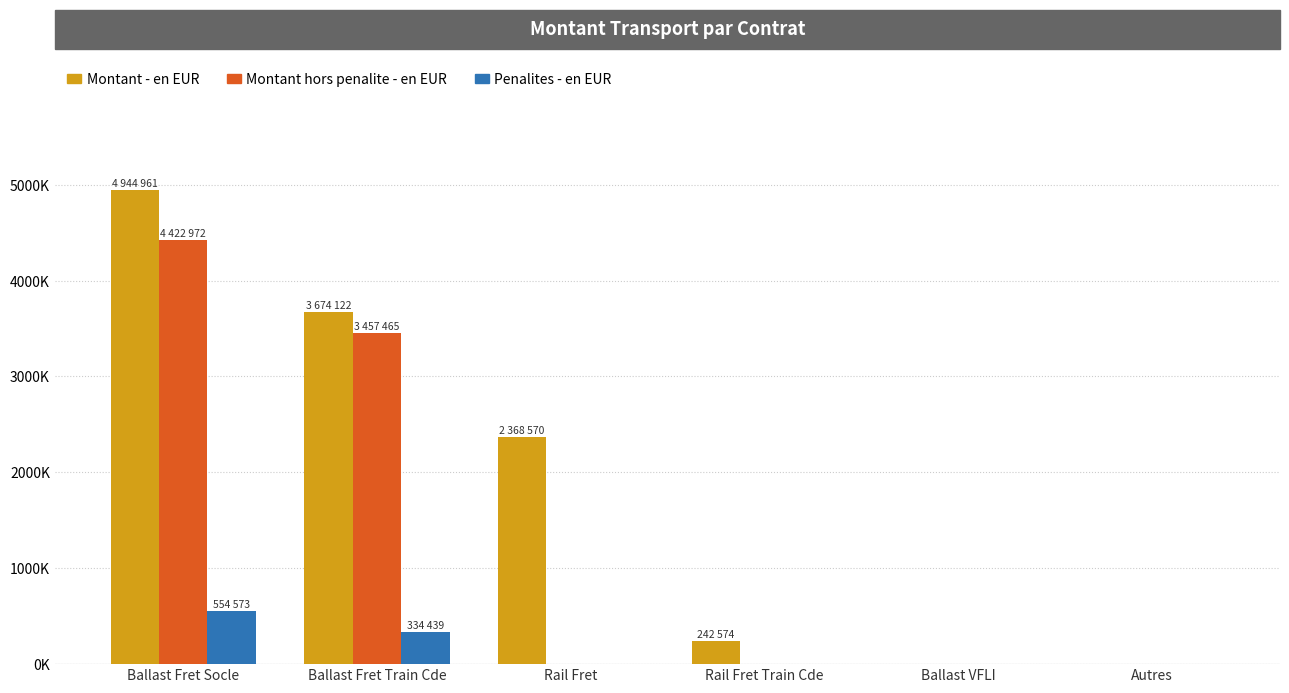

Is the value of Montant - en EUR at Autres greater than the value of Montant hors penalite - en EUR at Ballast Fret Train Cde?

No